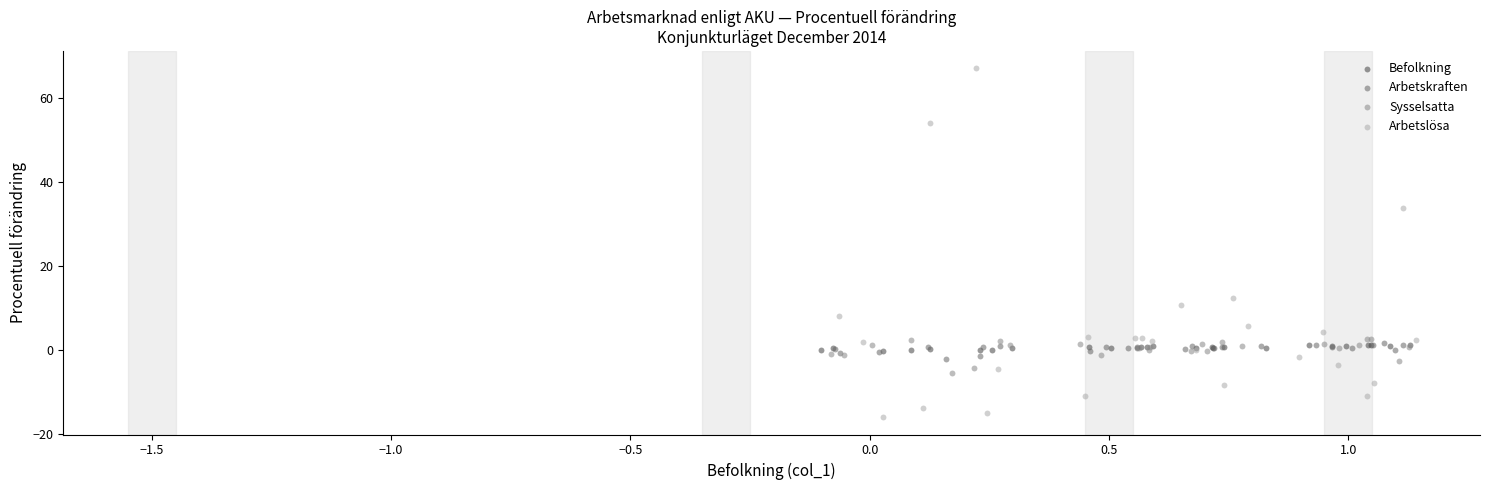

Which series has the widest spread of Y values?

Arbetslösa